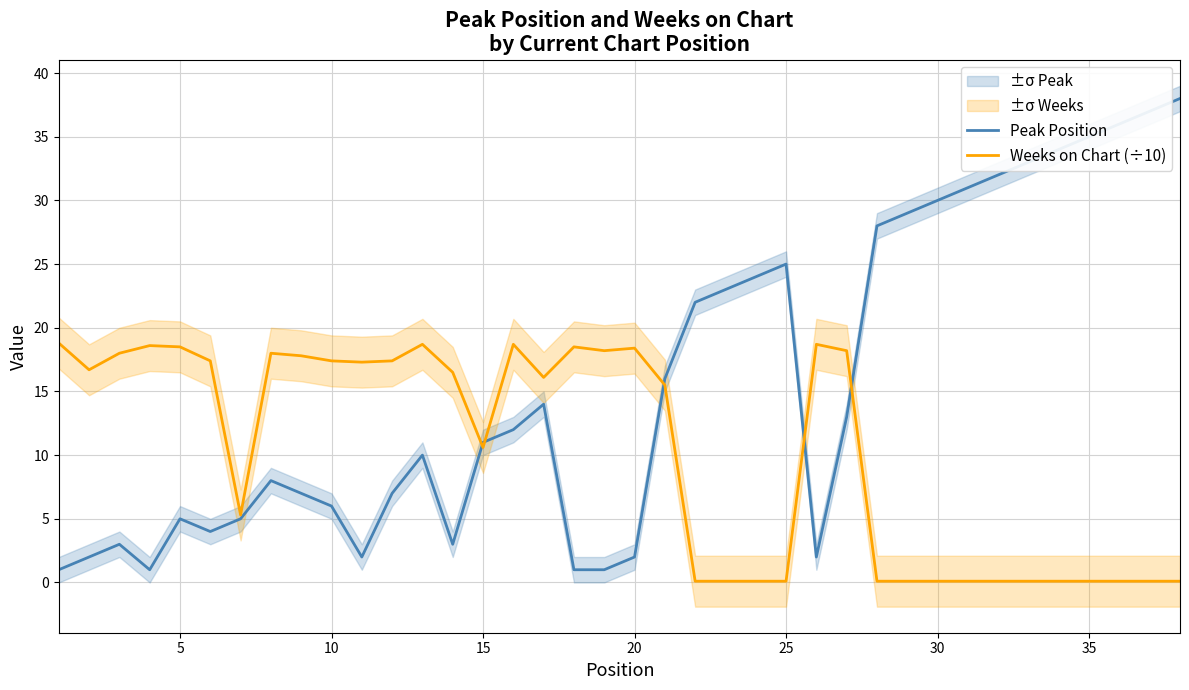

What is the highest value of the Weeks on Chart (÷10) series?

18.8